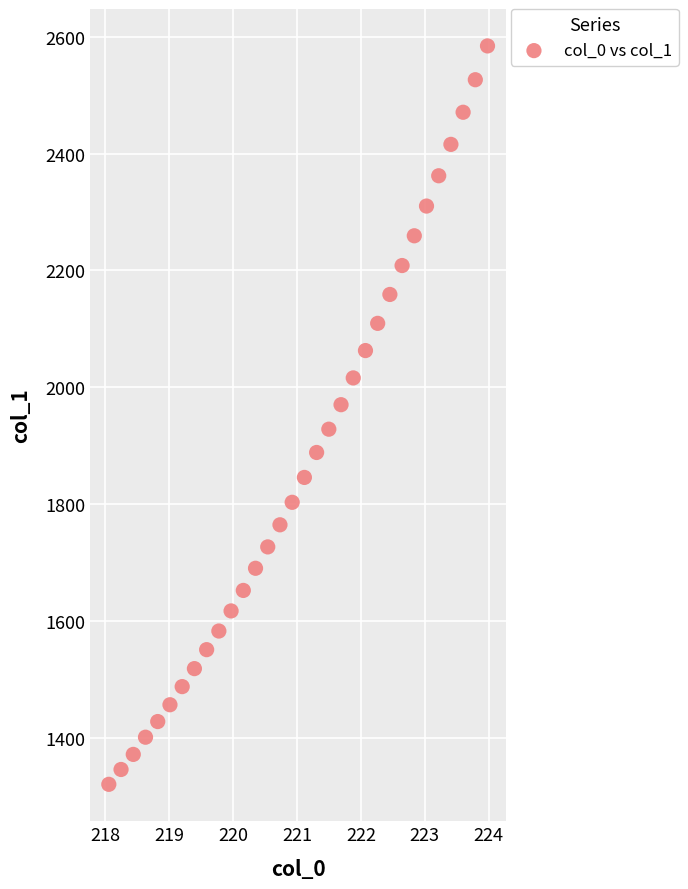

What is the range of Y values (max minus min)?

1263.3